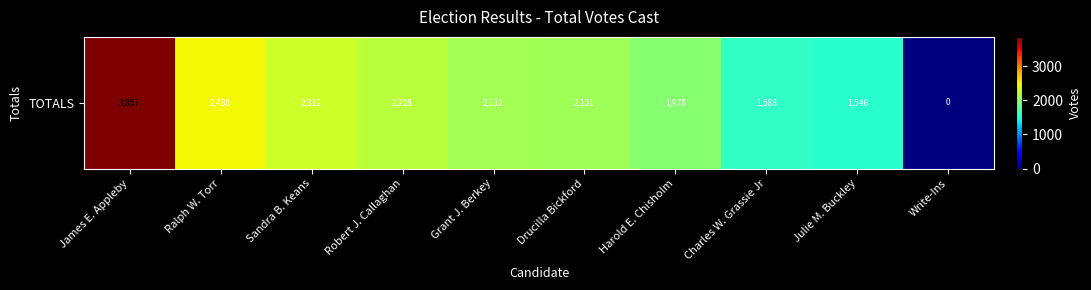

The value at Harold E. Chisholm is 1978. True or false?

True